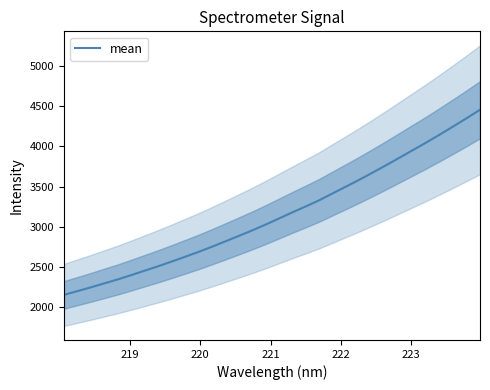

Reading left to right, transcribe all the data shown in this chart.

2150.3	2196.7	2243.8	2293.5	2342.4	2395.9	2451.1	2506.0	2564.1	2623.8	2684.3	2748.6	2815.6	2883.4	2952.3	3024.7	3100.9	3177.6	3251.7	3328.1	3413.7	3498.7	3584.8	3674.3	3765.9	3859.9	3954.6	4049.2	4147.5	4248.5	4351.1	4456.7